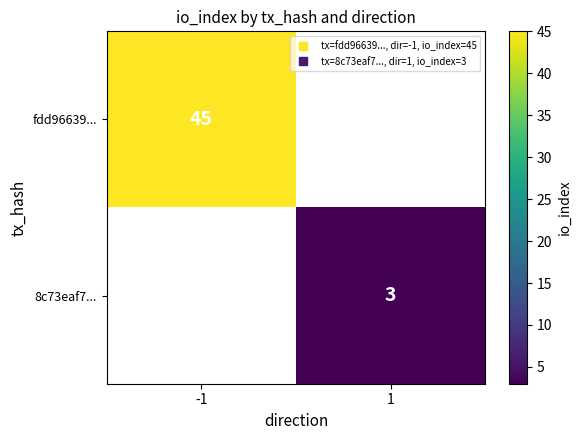

The fdd96639... series shows 63.8 at -1. True or false?

False